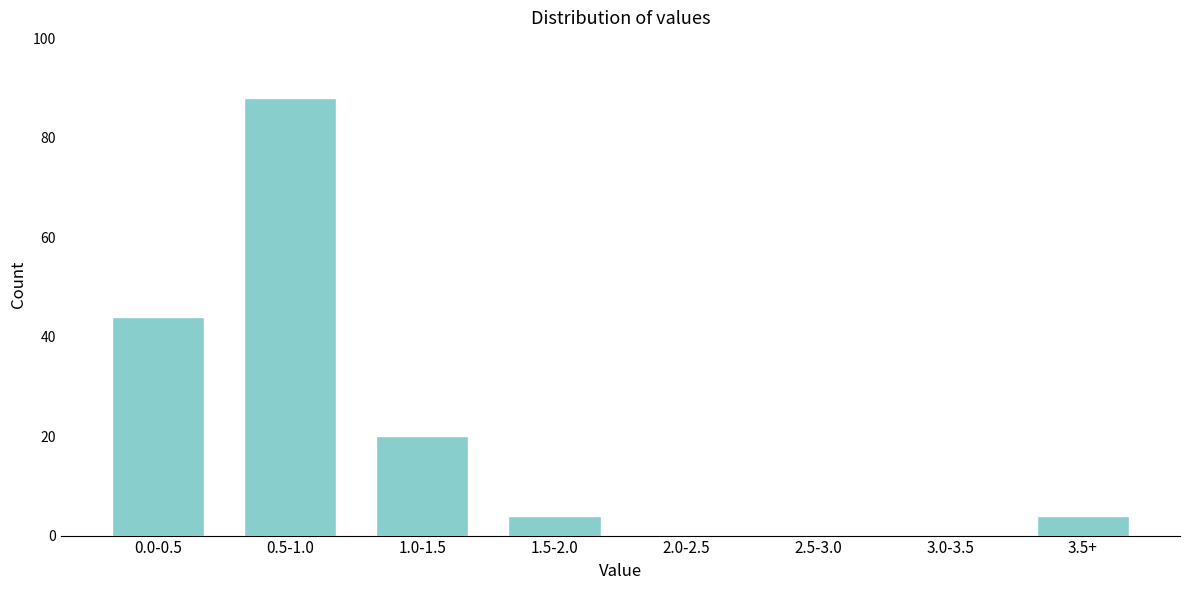

Reading left to right, what are all the values shown in this chart?

0.0-0.5=44	0.5-1.0=88	1.0-1.5=20	1.5-2.0=4	2.0-2.5=0	2.5-3.0=0	3.0-3.5=0	3.5+=4